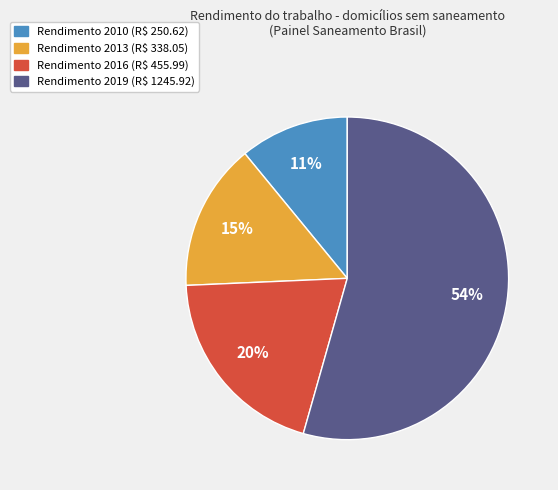

To the nearest percent, what is the average slice percentage?

25%